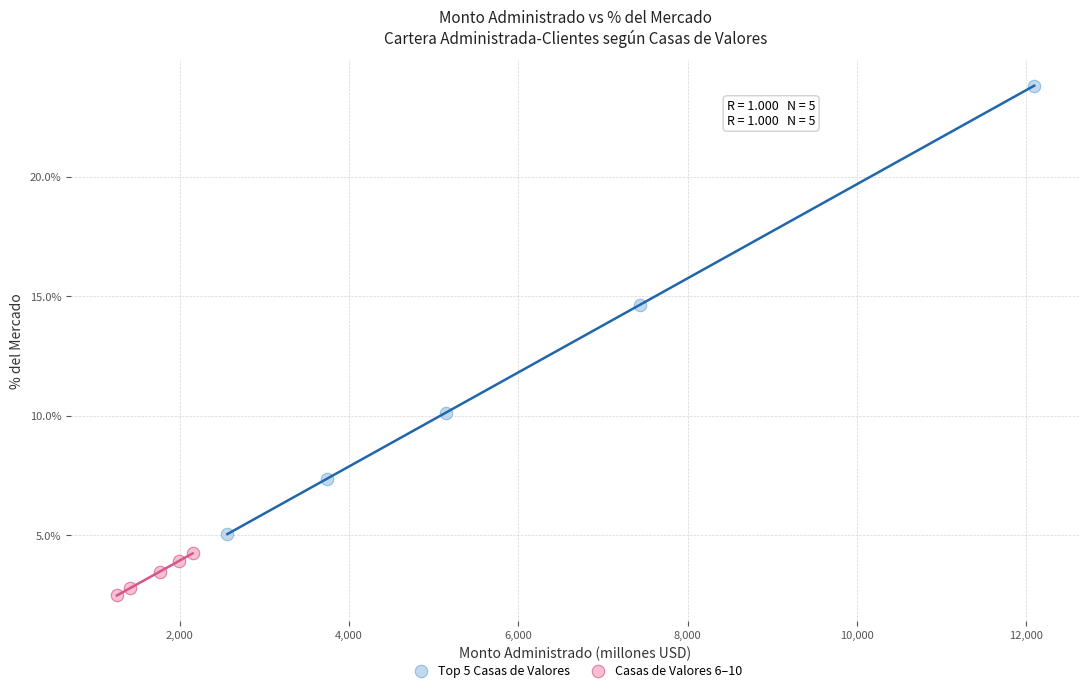

Which series reaches the minimum Y coordinate?

Casas de Valores 6–10